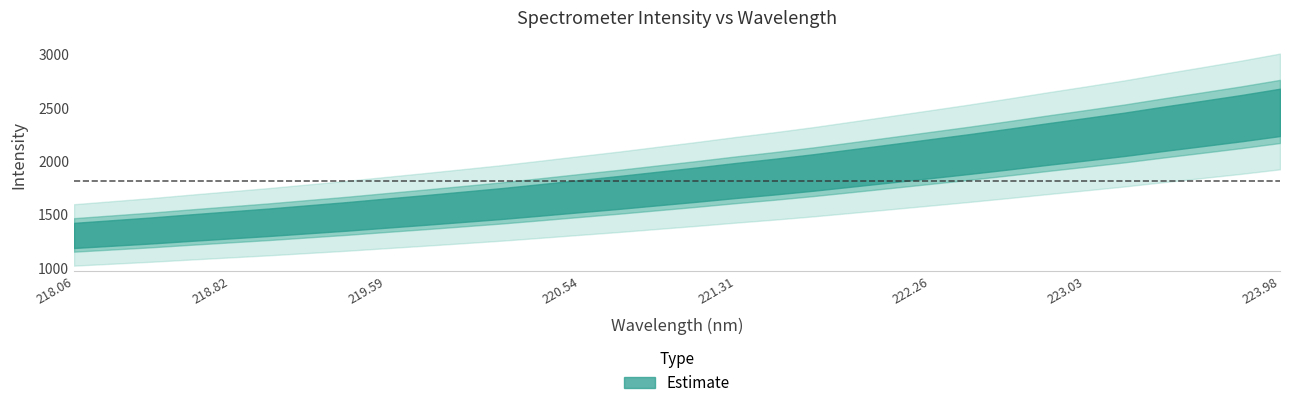

What is the value of the x point at the 16th from the left?

220.9